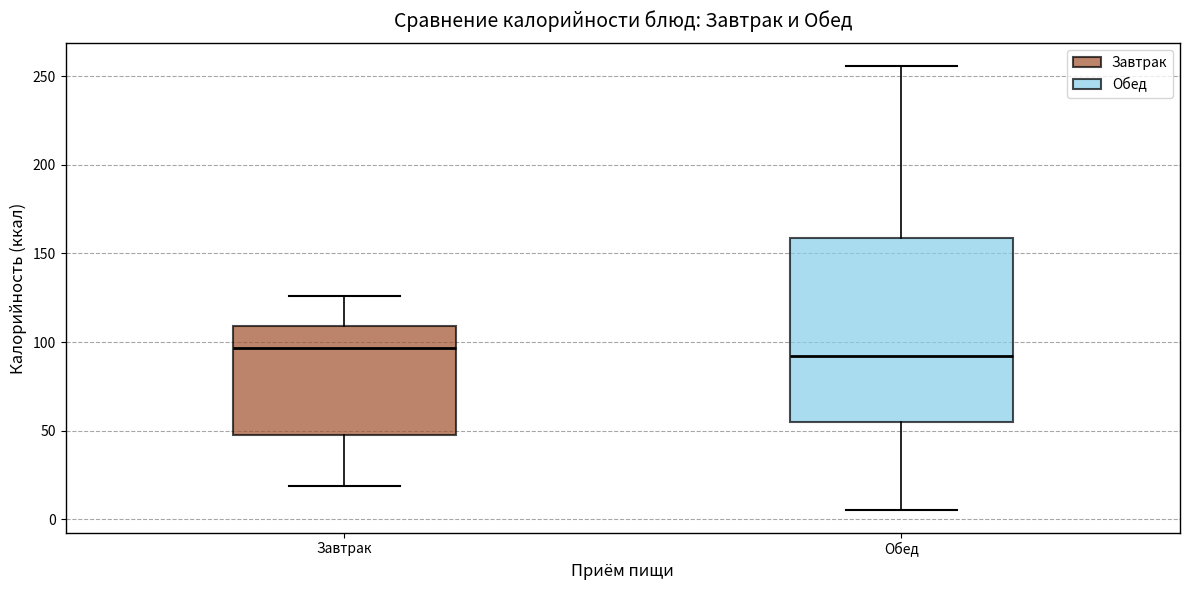

Reading left to right, transcribe this box plot: for each box, give where its median line is, the range the box spans, and where its two whiskers end, as read against the y-axis. The values are not printed on the chart, so give them approximately, as read against the axis.

Завтрак: median 95, box 50 to 110, whiskers 20 to 125
Обед: median 90, box 55 to 160, whiskers 5 to 255